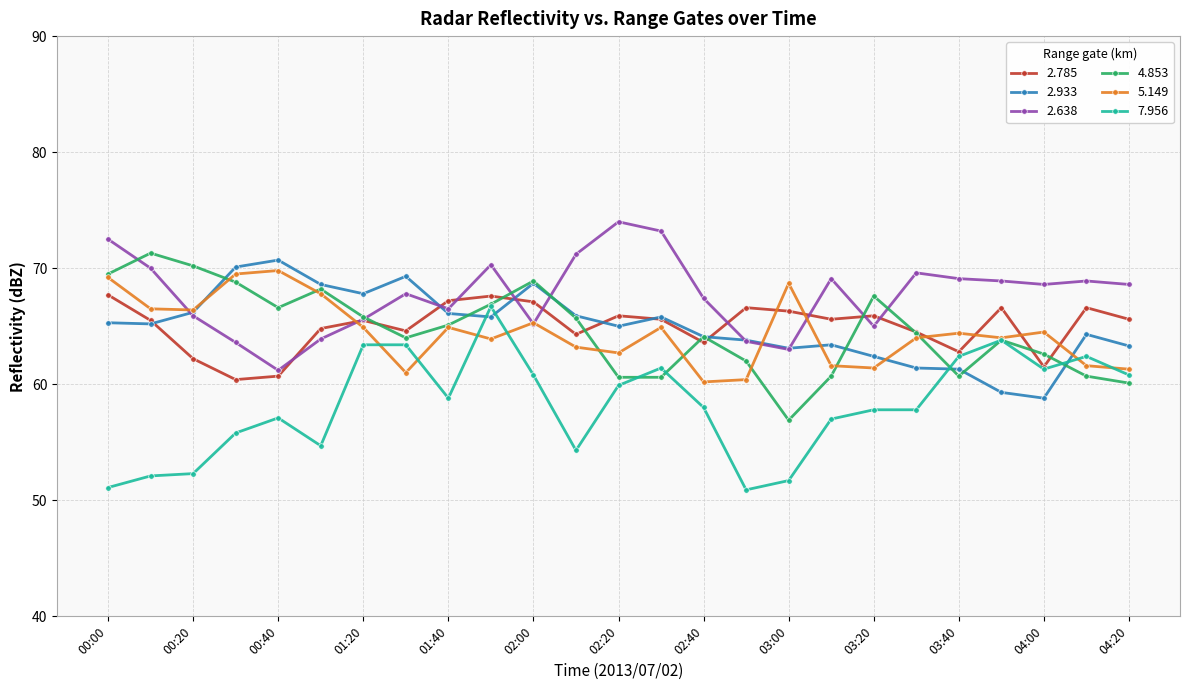

Does the chart display data point markers on the line(s)?

Yes